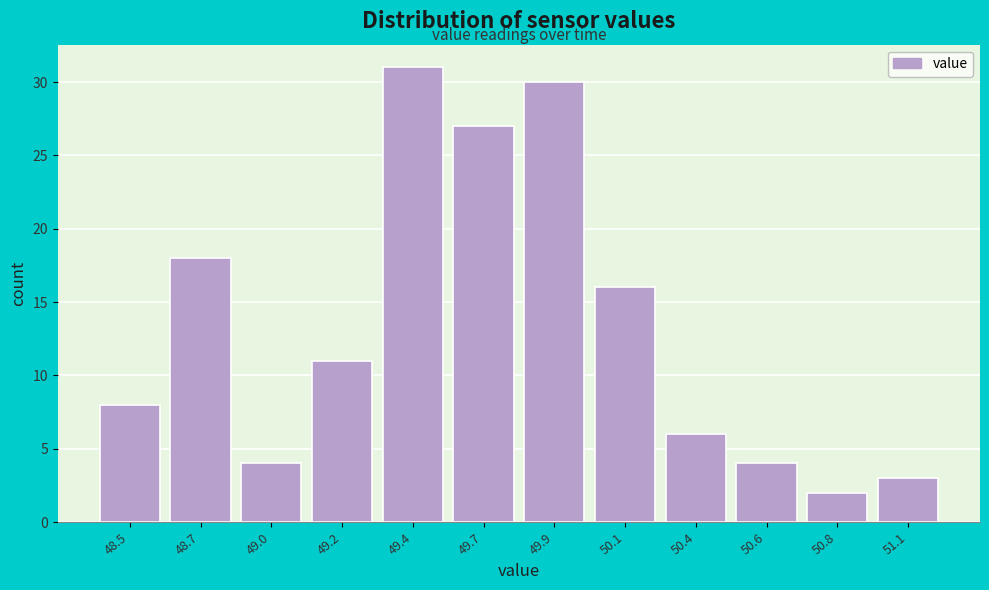

Reading right to left, list all the values displayed in this chart.

3	2	4	6	16	30	27	31	11	4	18	8